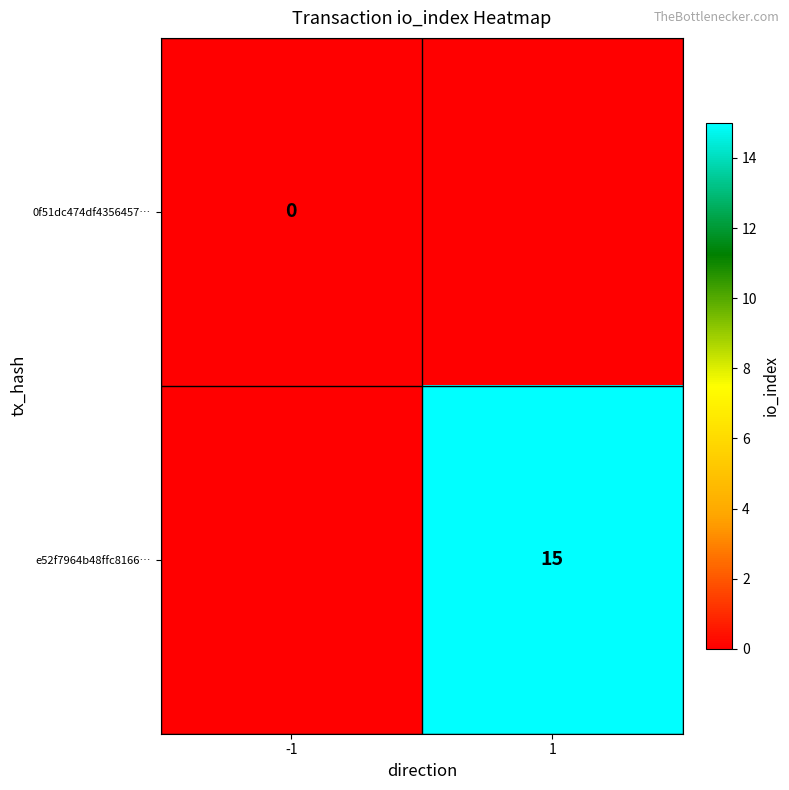

The value of e52f7964b48ffc8166… at 1 is 5. True or false?

False